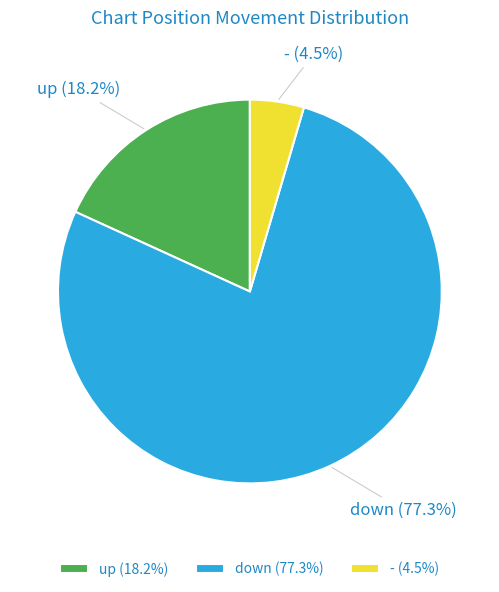

What percentage is NOT represented by down?

22.7%